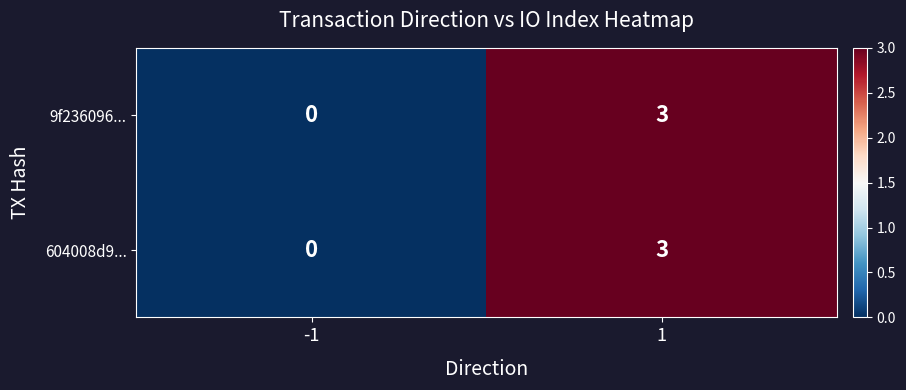

What is the maximum value shown in the chart?

3